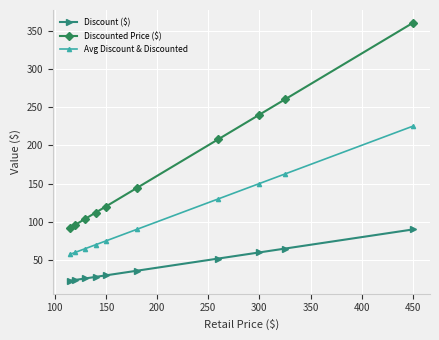

Which series has the largest total across all categories?

Discounted Price ($)